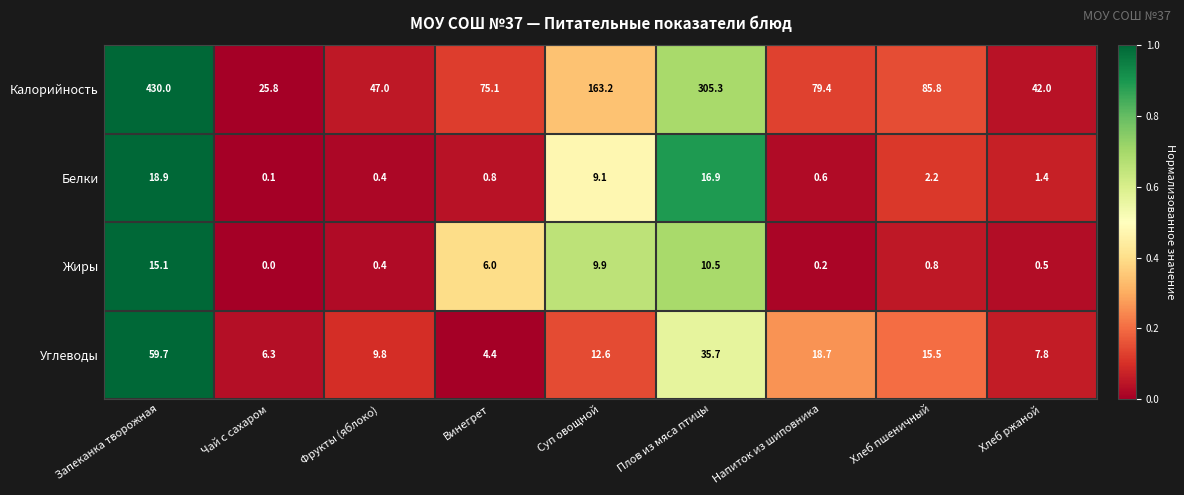

What is the greatest value displayed?

430.0